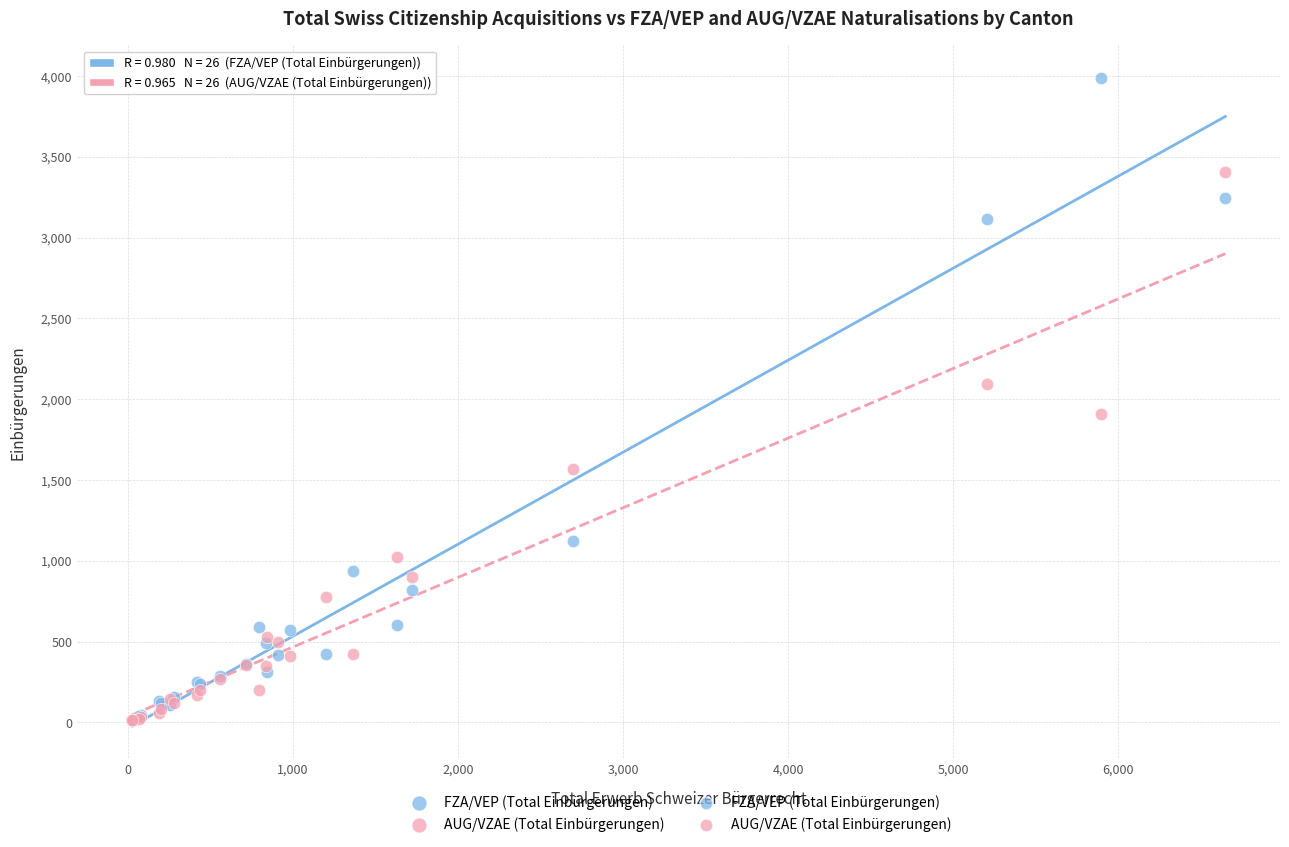

In the AUG/VZAE (Total Einbürgerungen) series, what Y value is closest to 1708?

1570